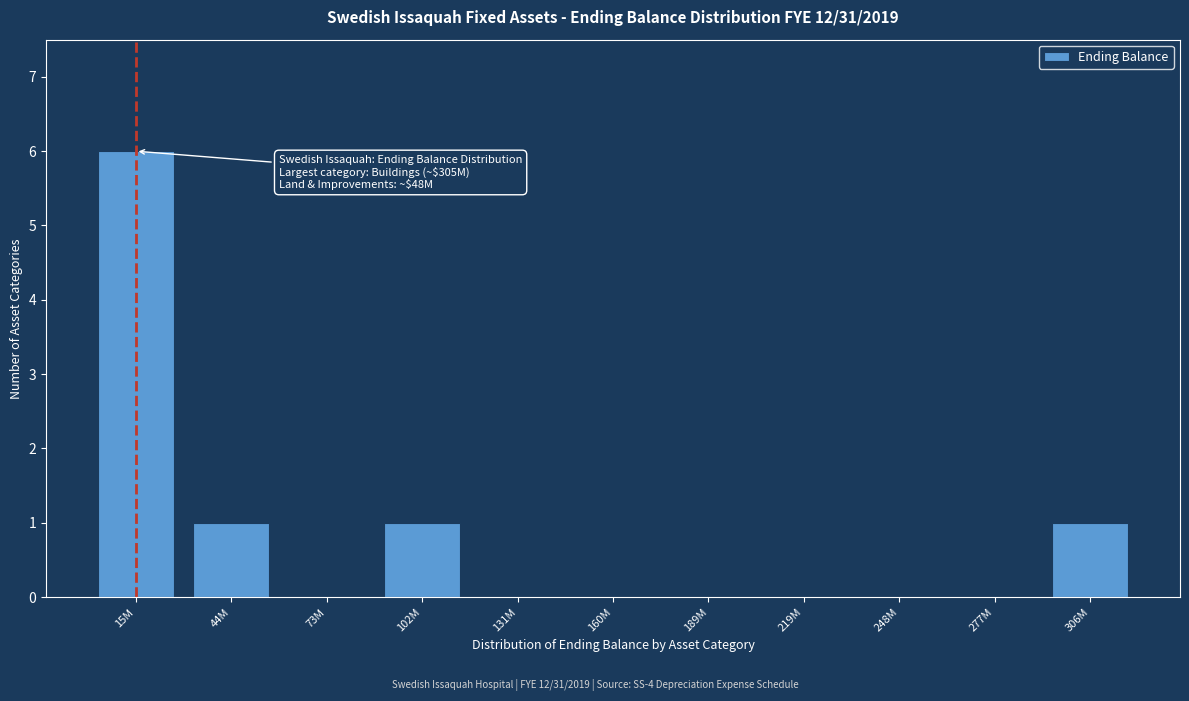

Reading left to right, list all the values displayed in this chart.

15M=6	44M=1	73M=0	102M=1	131M=0	160M=0	189M=0	219M=0	248M=0	277M=0	306M=1